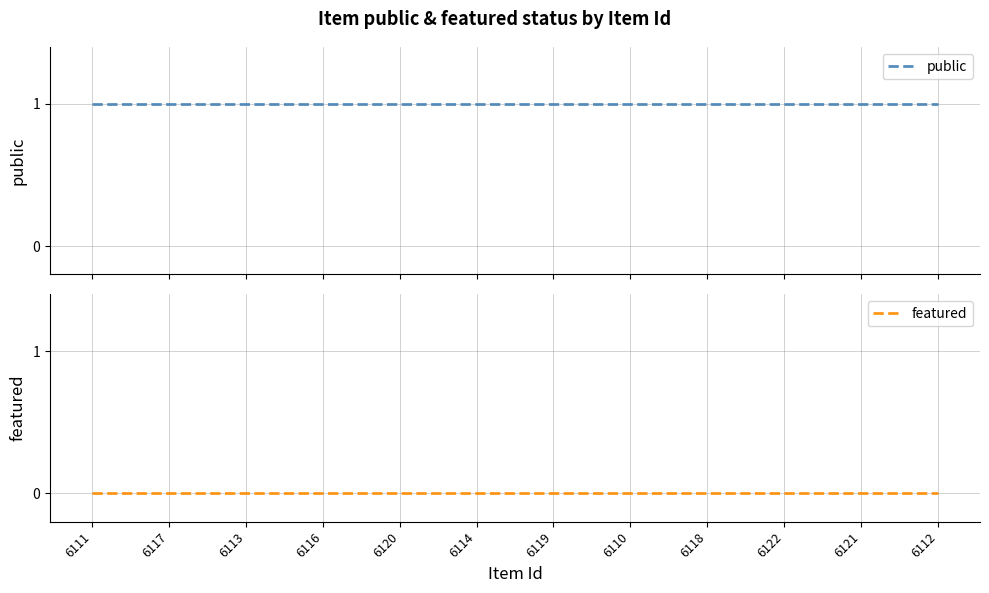

Reading left to right, what are all the values shown in this chart?

public: 1	1	1	1	1	1	1	1	1	1	1	1
featured: 0	0	0	0	0	0	0	0	0	0	0	0